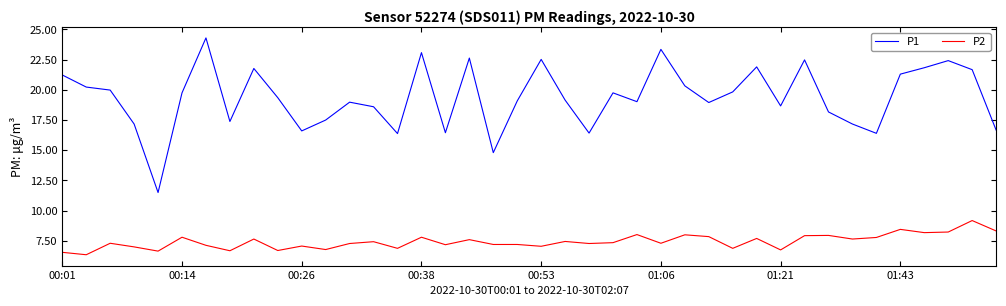

Which series has the largest total across all categories?

P1